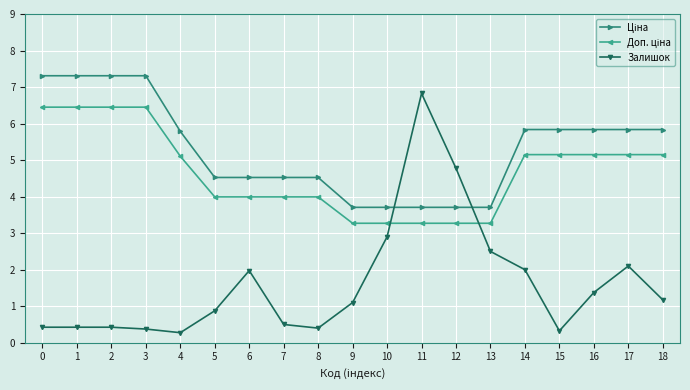

Which series has the widest spread of values?

Залишок